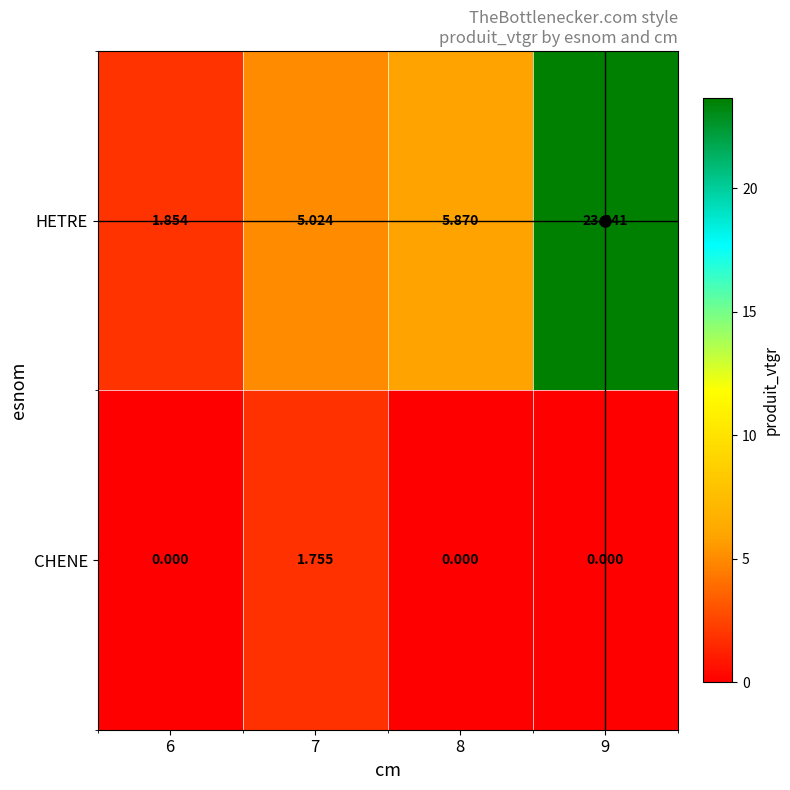

Which series has the largest total across all categories?

HETRE